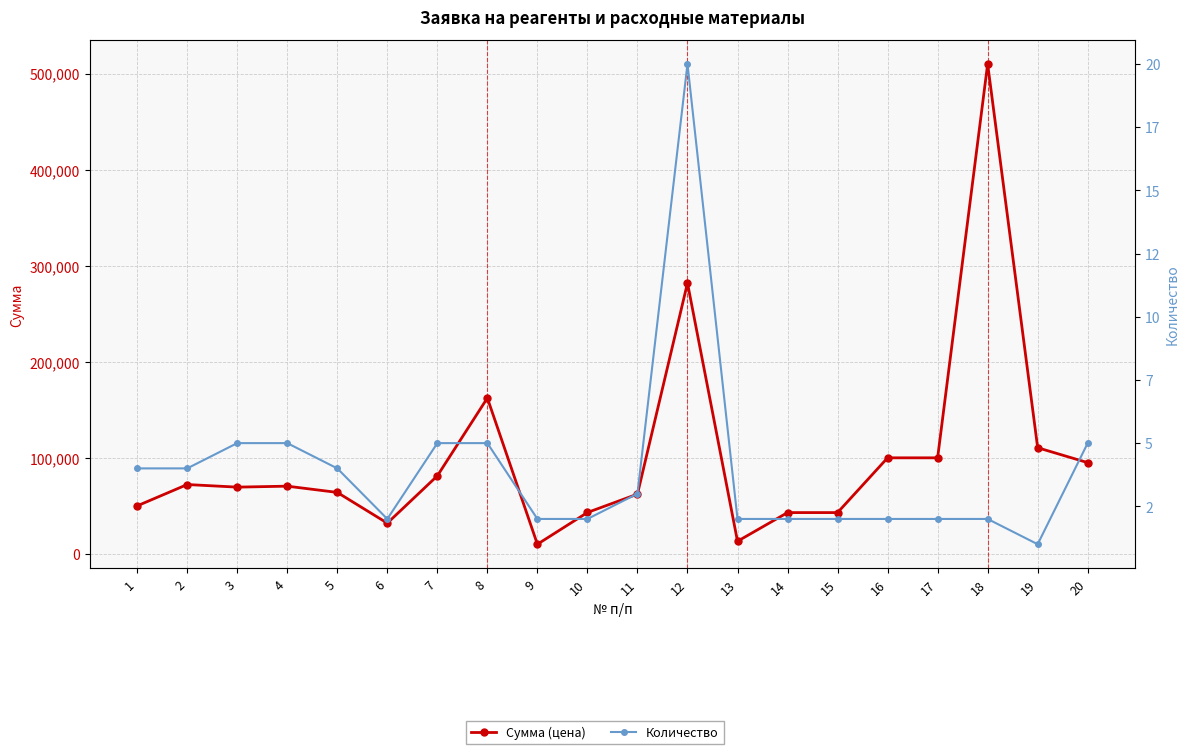

The Сумма (цена) series shows 274790 at 8. True or false?

False